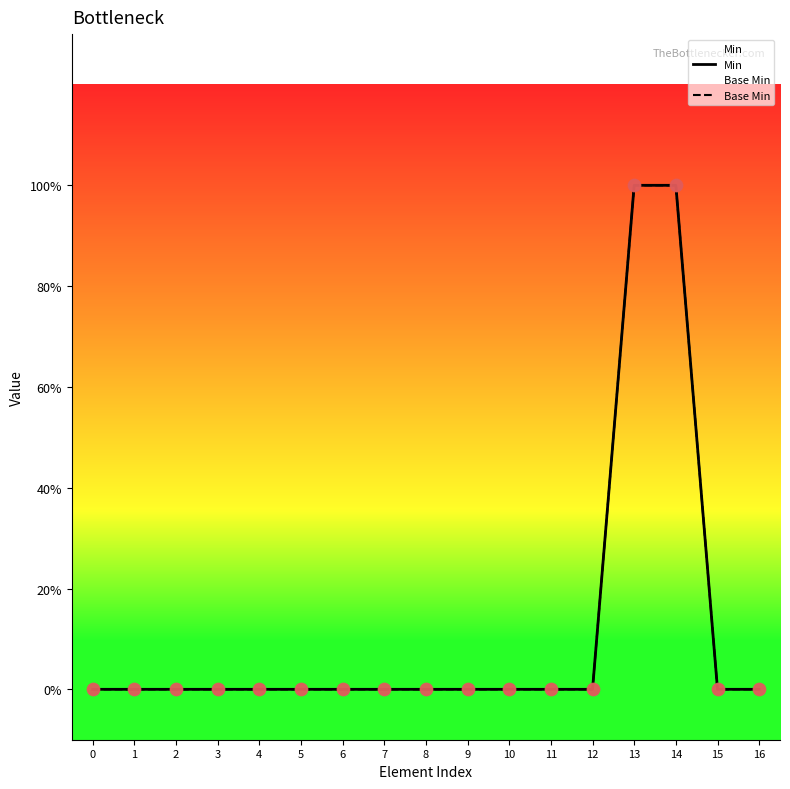

Which series reaches the maximum Y coordinate?

Min